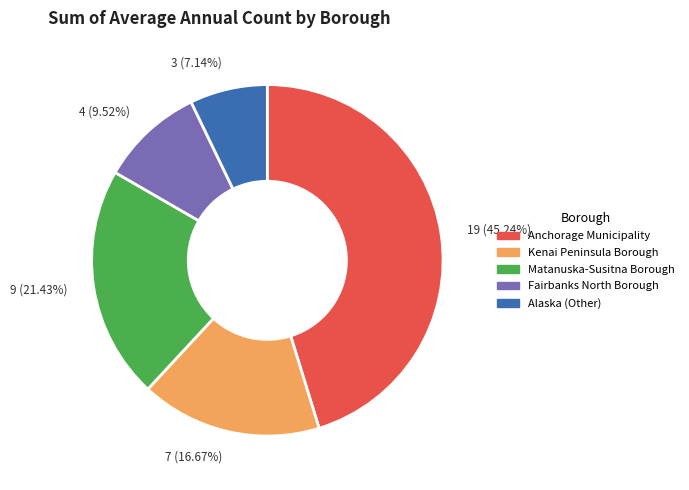

What portion of the pie excludes Anchorage Municipality?

54.8%